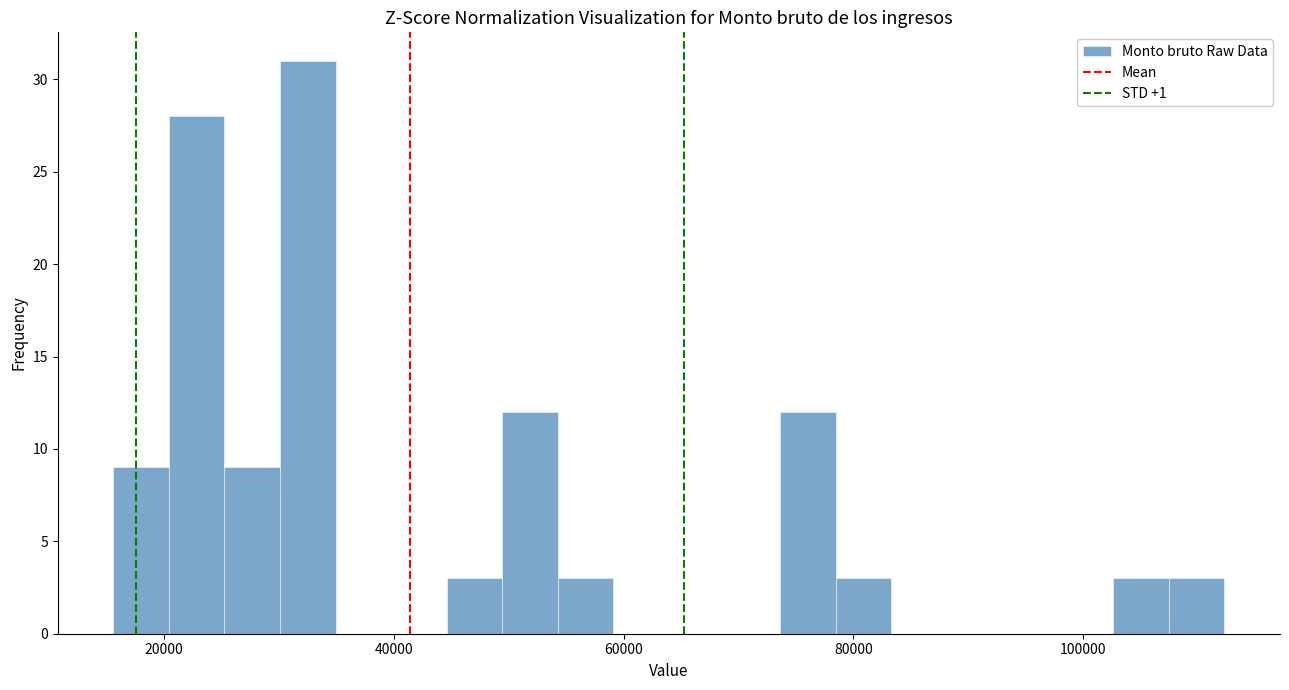

Around what value on the x-axis is the tallest bar? Give the approximate position of its centre, as read against the axis.

32000